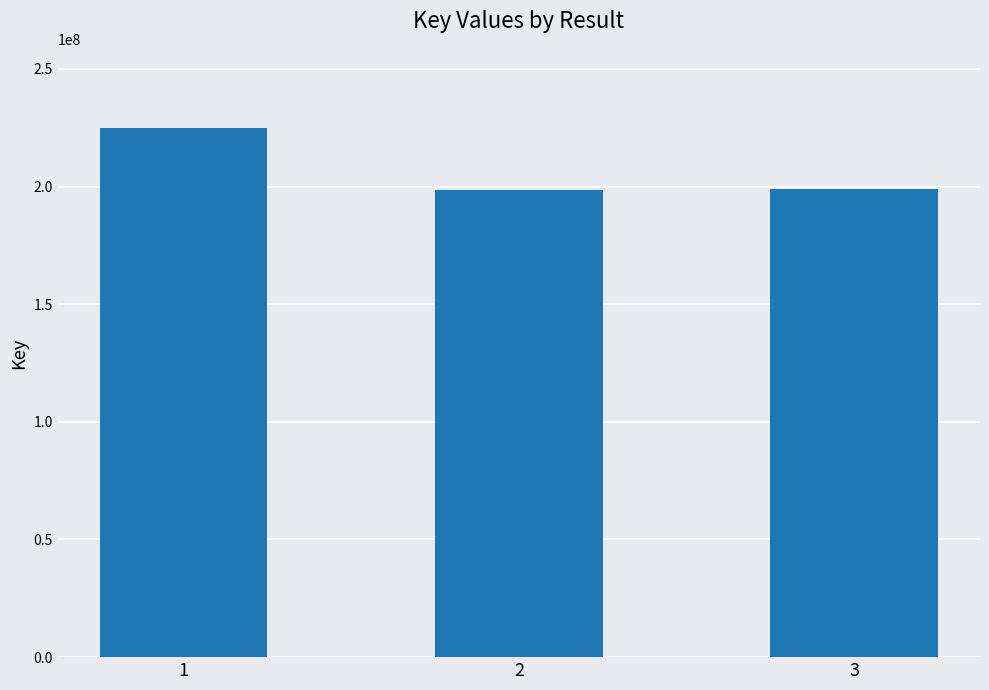

At which label is the value closest to 211614253?

3